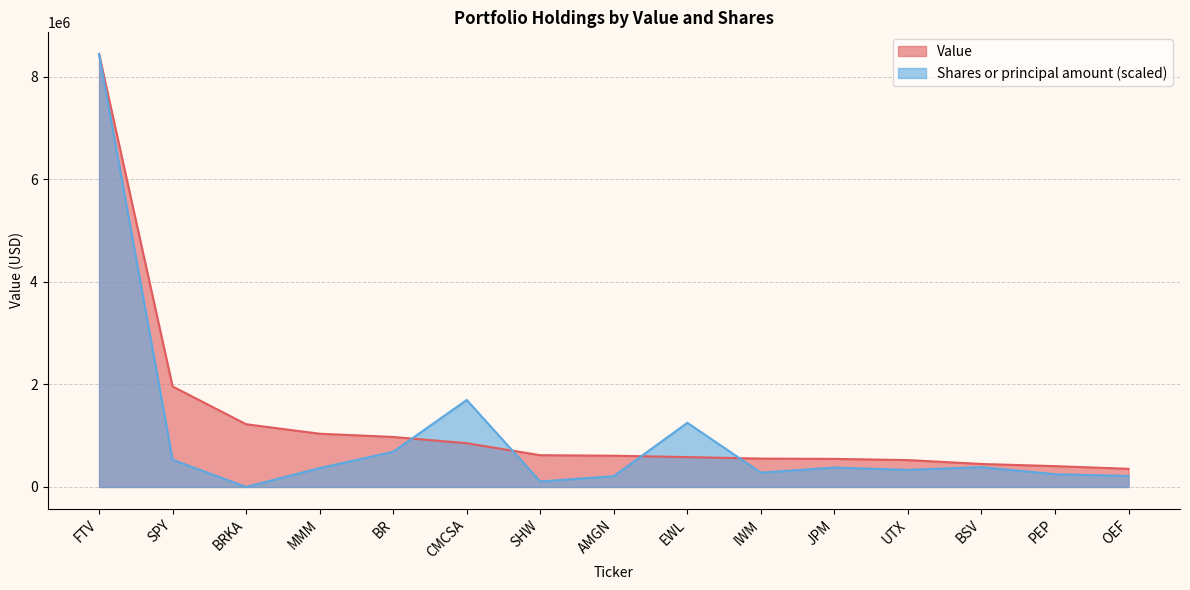

What is the label of the 5th point from the right?

JPM